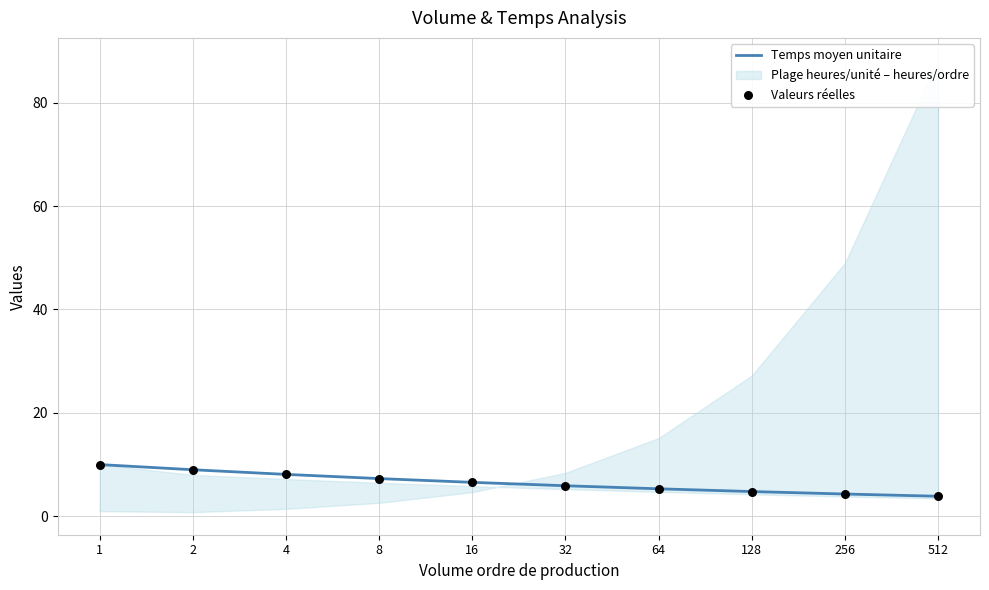

At which category is the sum across all series the highest?

1